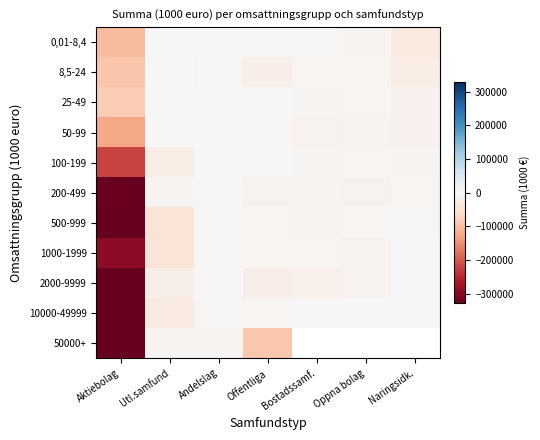

At which label is 8,5-24 closest to -46545?

Naringsidk.